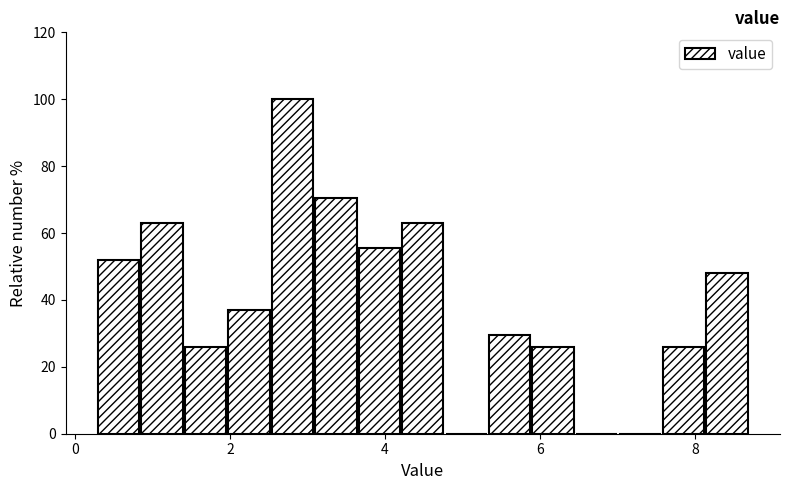

Read against the x-axis, roughly where is the centre of the tallest bar?

2.8